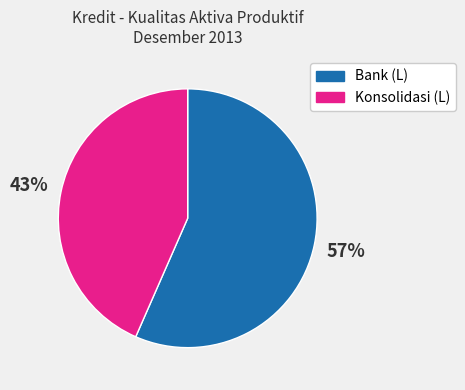

To the nearest percent, what is the average slice percentage?

50%